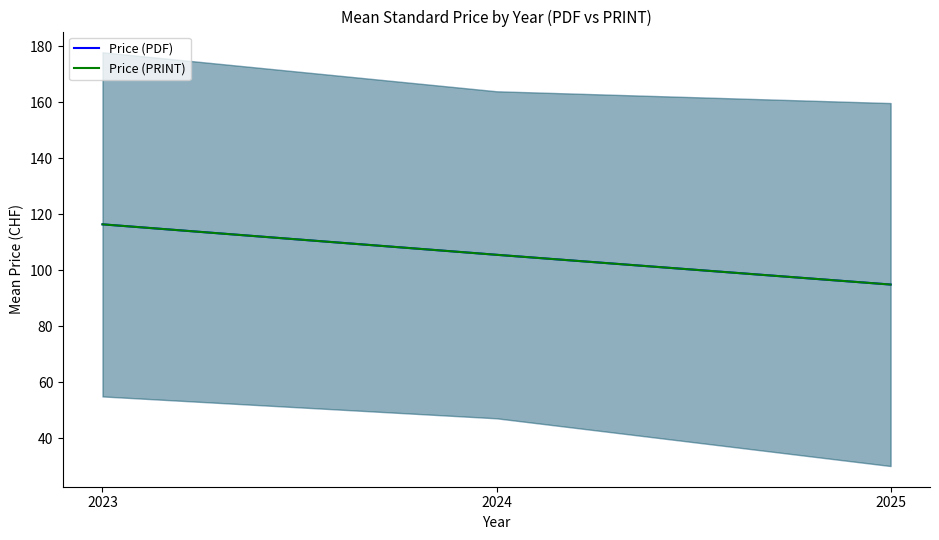

Between 2025 and 2023, which is larger?

2023